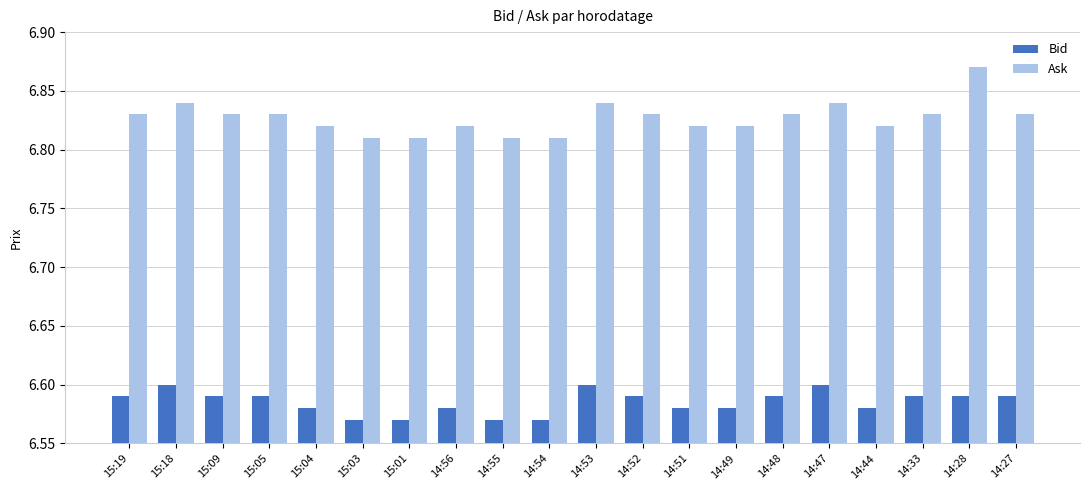

Which series has the largest range (max minus min)?

Ask